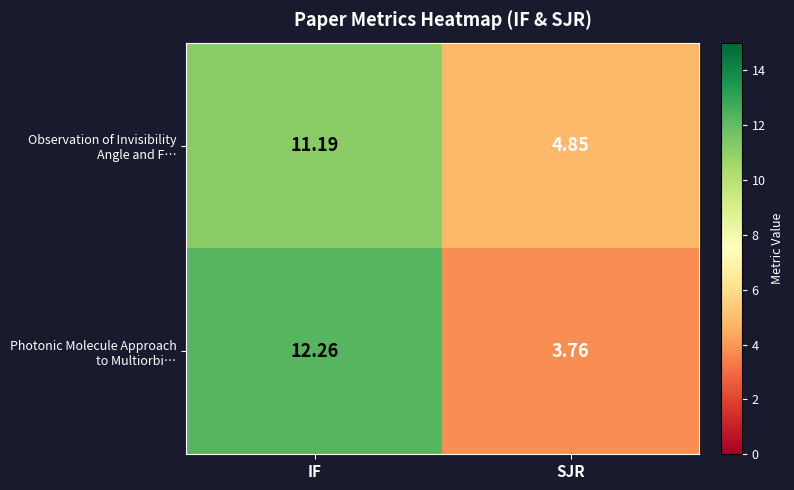

At which category is the sum across all series the highest?

IF